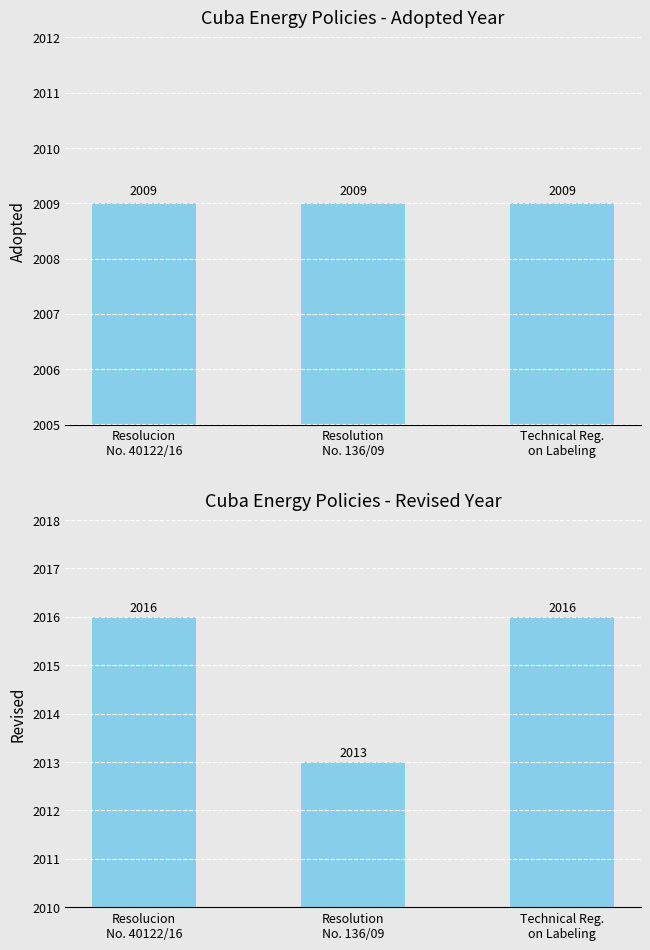

What is the total value across all series at Resolution
No. 136/09?

4022